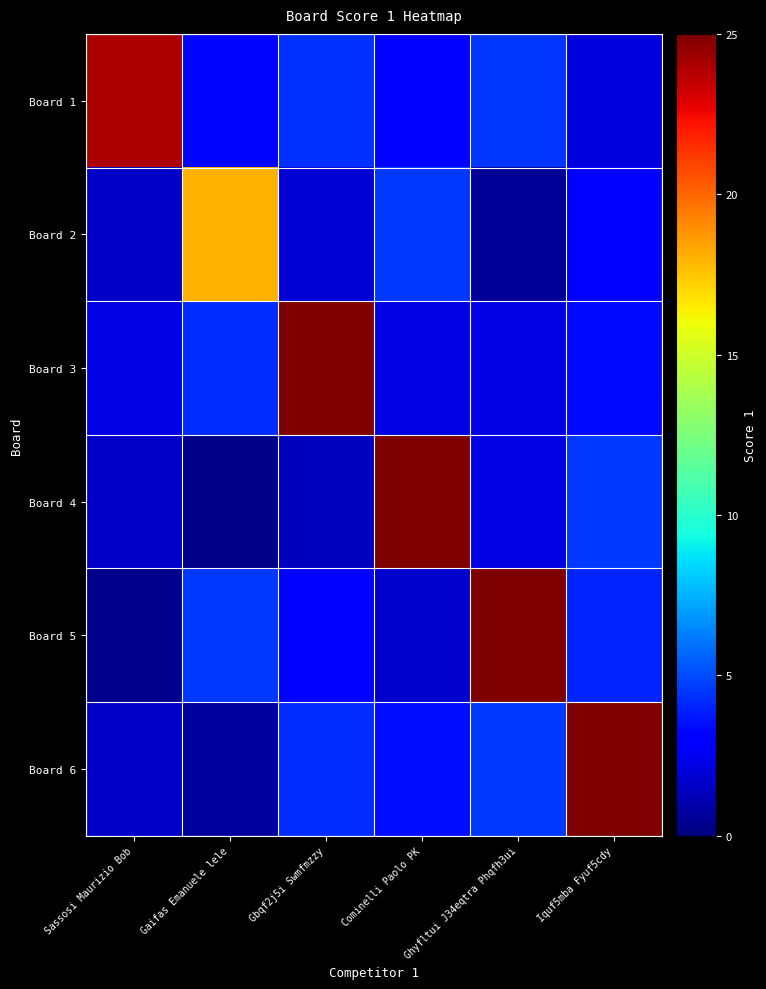

What is the maximum value shown in the chart?

25.0